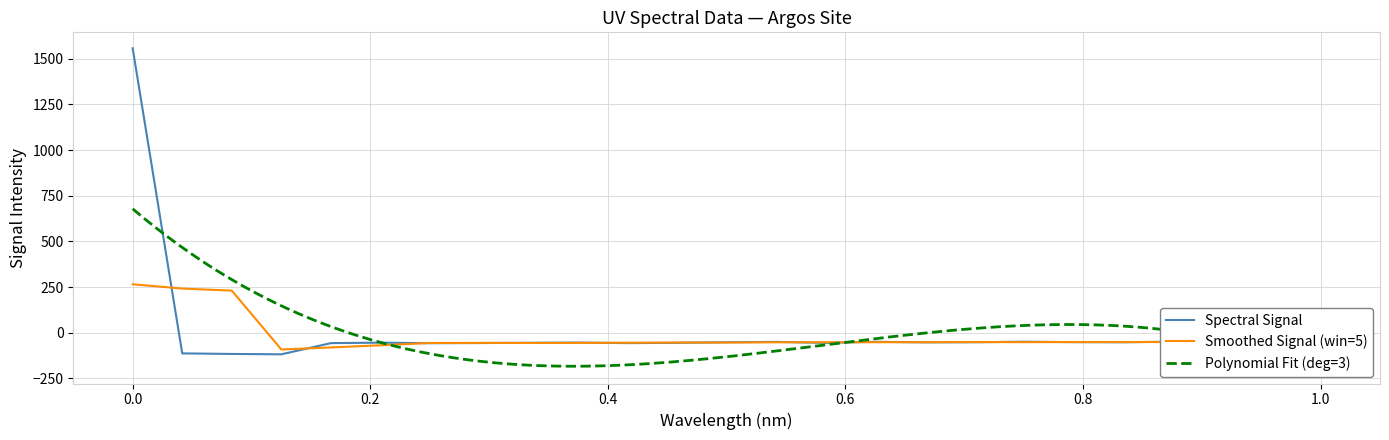

The Spectral Signal series shows 1557.3 at 0.0. True or false?

True